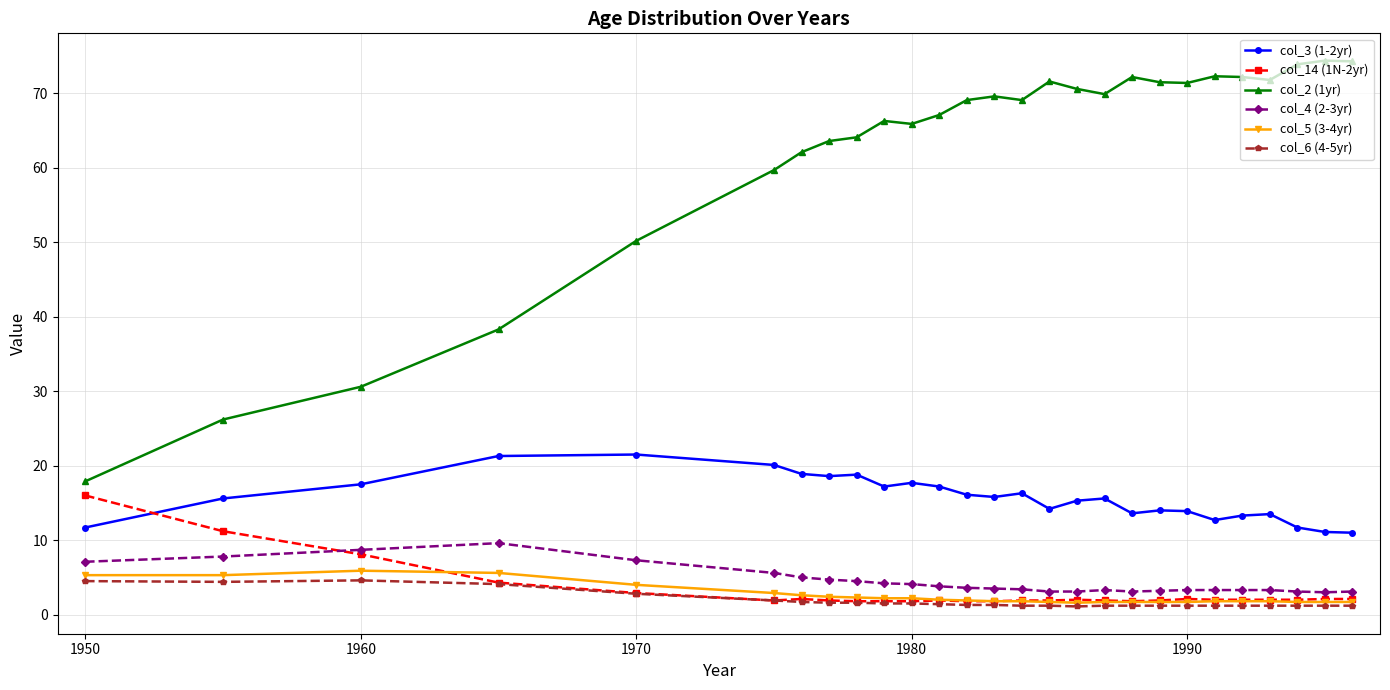

True or false: col_2 (1yr) and col_5 (3-4yr) cross at least once.

False